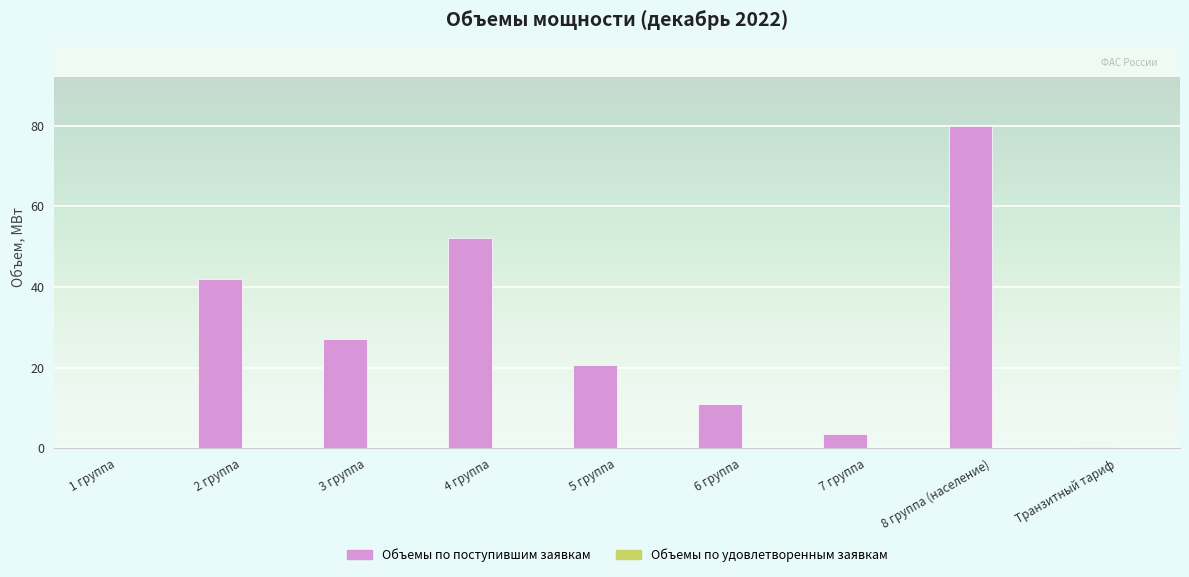

Where is the data nearest to the value 39?

2 группа